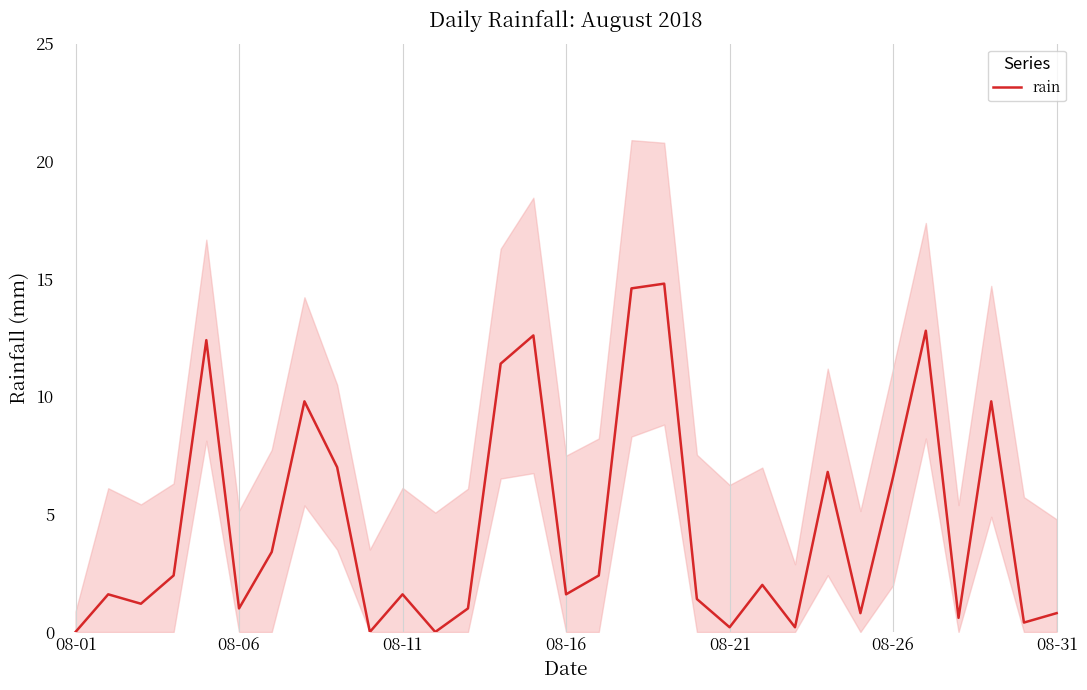

What is the maximum value for rain?

14.8